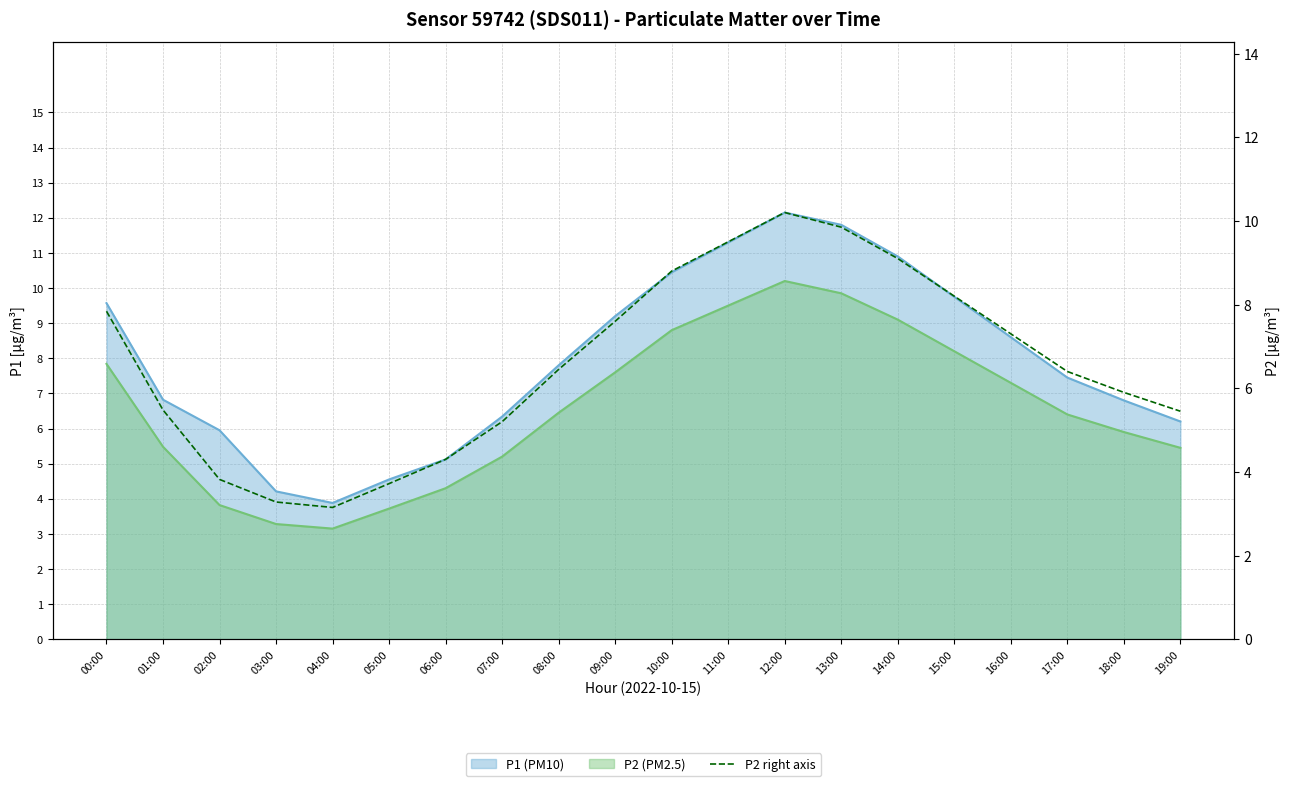

How many interior local peaks (higher than both neighbors) does the data have?

1